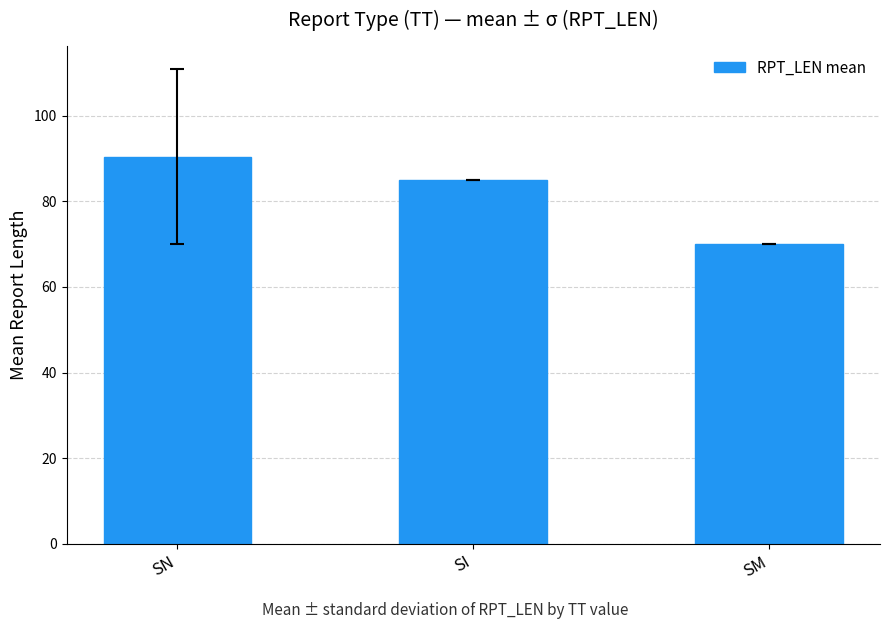

True or false: the data shows 156.7 at SN.

False